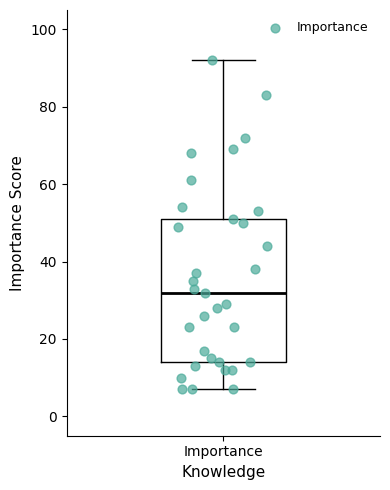

Transcribe this box plot: give where the median line is, the range the box spans, and where the two whiskers end, as read against the y-axis. The values are not printed on the chart, so give them approximately, as read against the axis.

median 32, box 14 to 52, whiskers 8 to 92